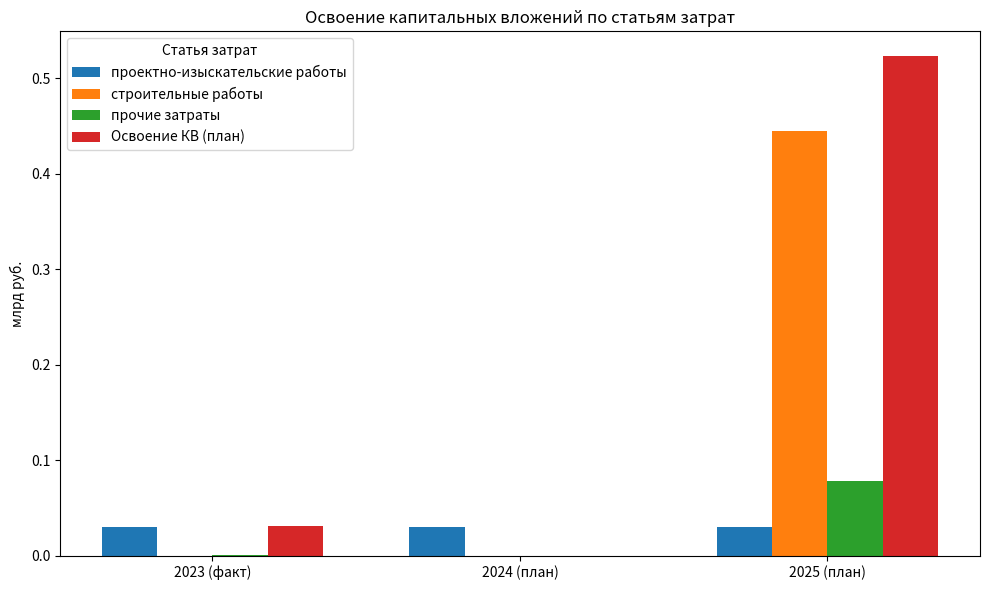

What are all the series names shown in the legend?

проектно-изыскательские работы, строительные работы, прочие затраты, Освоение КВ (план)